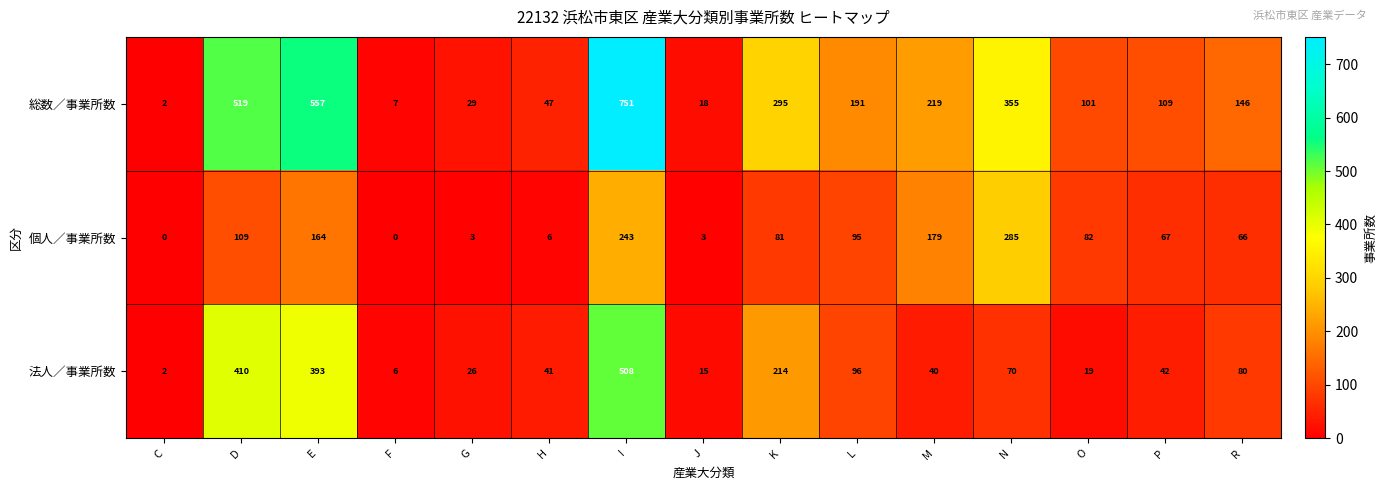

What is the difference between the maximum and minimum values in the 総数／事業所数 series?

749